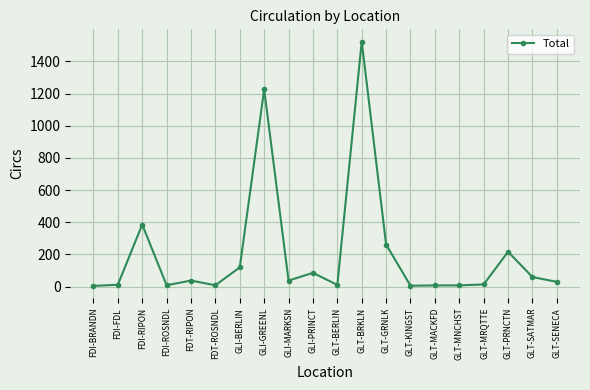

What is the greatest value displayed?

1523